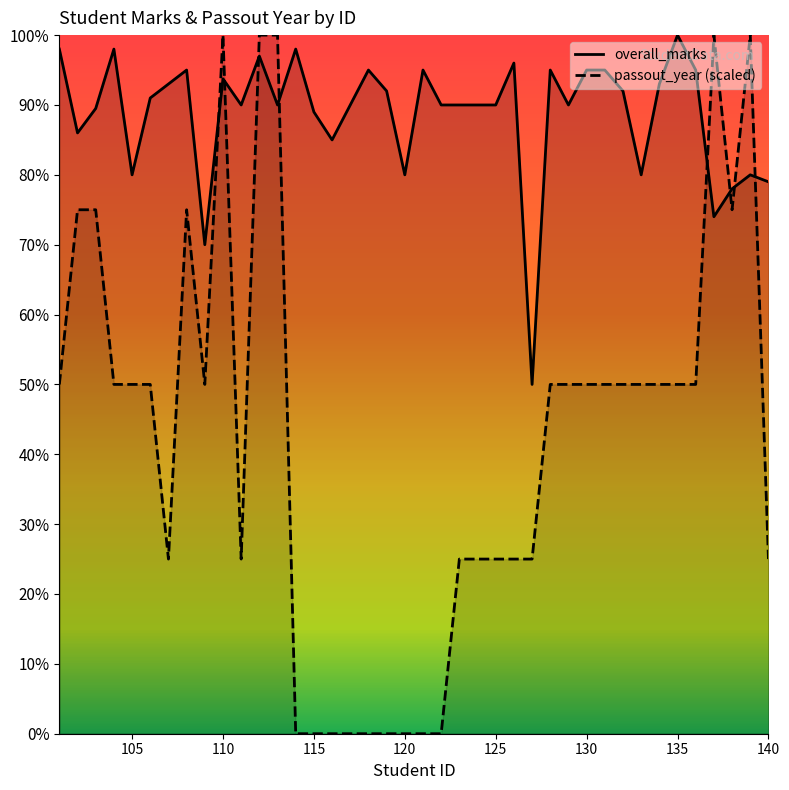

Reading left to right, list all the values displayed in this chart.

overall_marks: 98.0	86.0	89.5	98.0	80.0	91.0	93.0	95.0	70.0	93.8	90.0	97.0	90.0	98.0	89.0	85.0	90.0	95.0	92.0	80.0	95.0	90.0	90.0	90.0	90.0	96.0	50.0	95.0	90.0	95.0	95.0	92.0	80.0	93.0	100.0	95.0	74.0	78.0	80.0	79.0
passout_year: 50.0	75.0	75.0	50.0	50.0	50.0	25.0	75.0	50.0	100.0	25.0	100.0	100.0	0.0	0.0	0.0	0.0	0.0	0.0	0.0	0.0	0.0	25.0	25.0	25.0	25.0	25.0	50.0	50.0	50.0	50.0	50.0	50.0	50.0	50.0	50.0	100.0	75.0	100.0	25.0